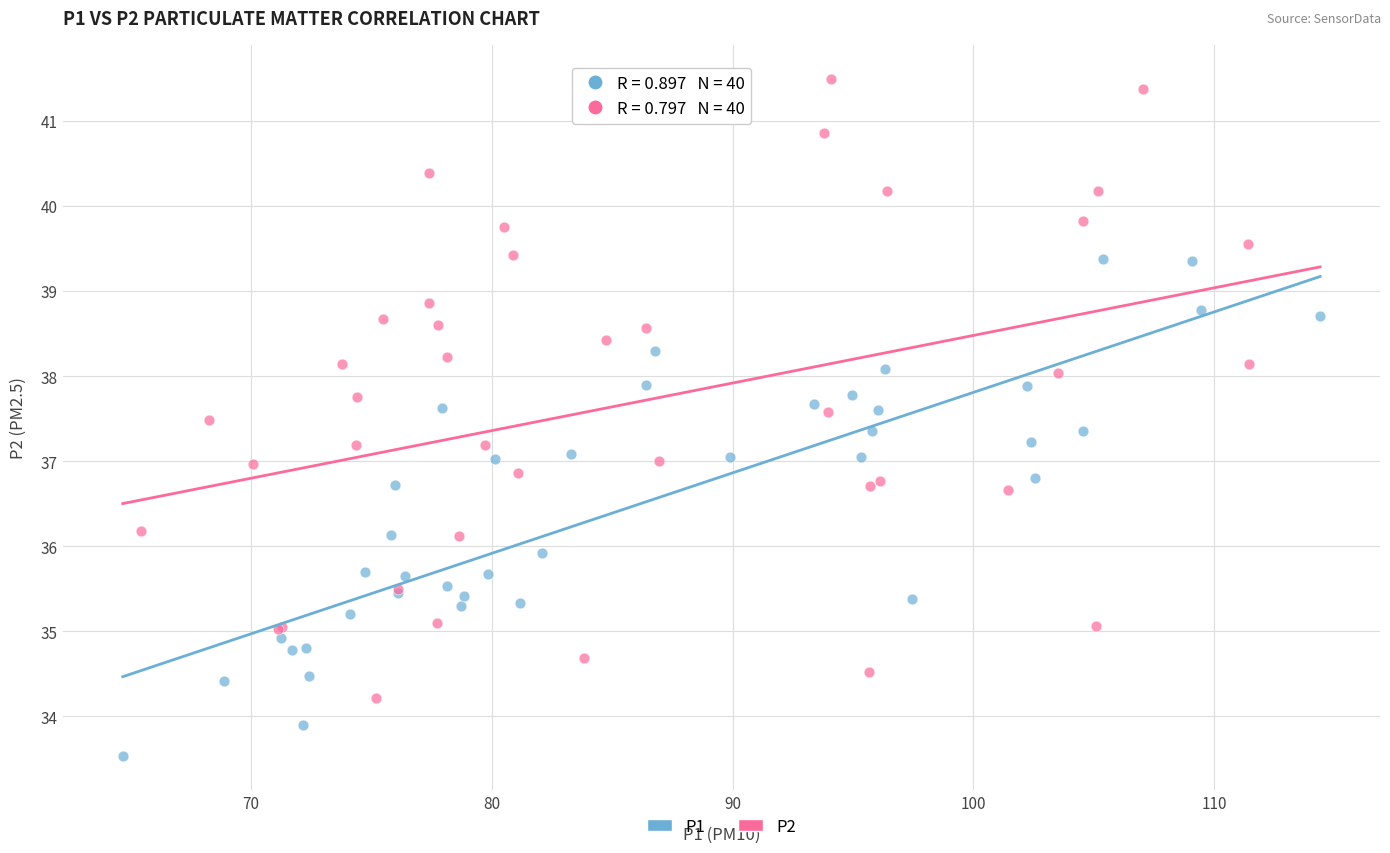

Which series reaches the maximum Y coordinate?

P2